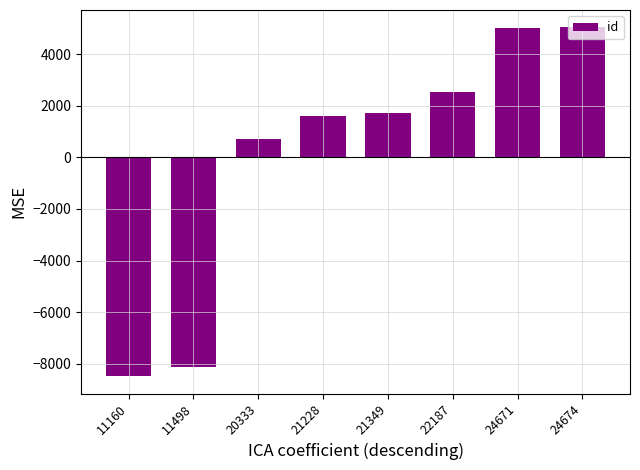

Count the number of data series in this chart.

1